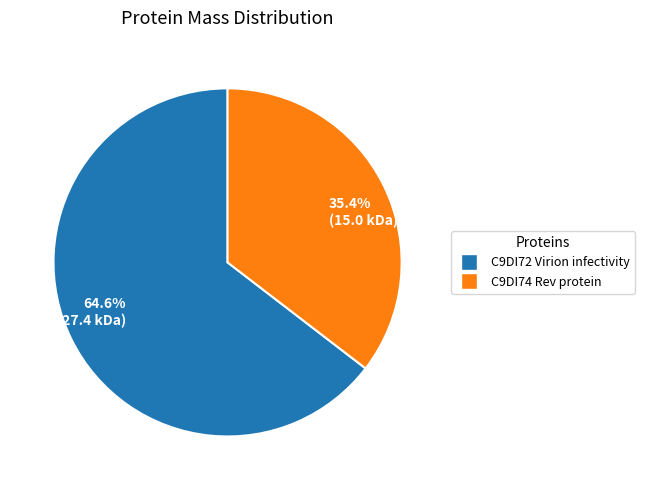

Which category has the biggest portion of the pie?

64.6% (27.4 kDa)